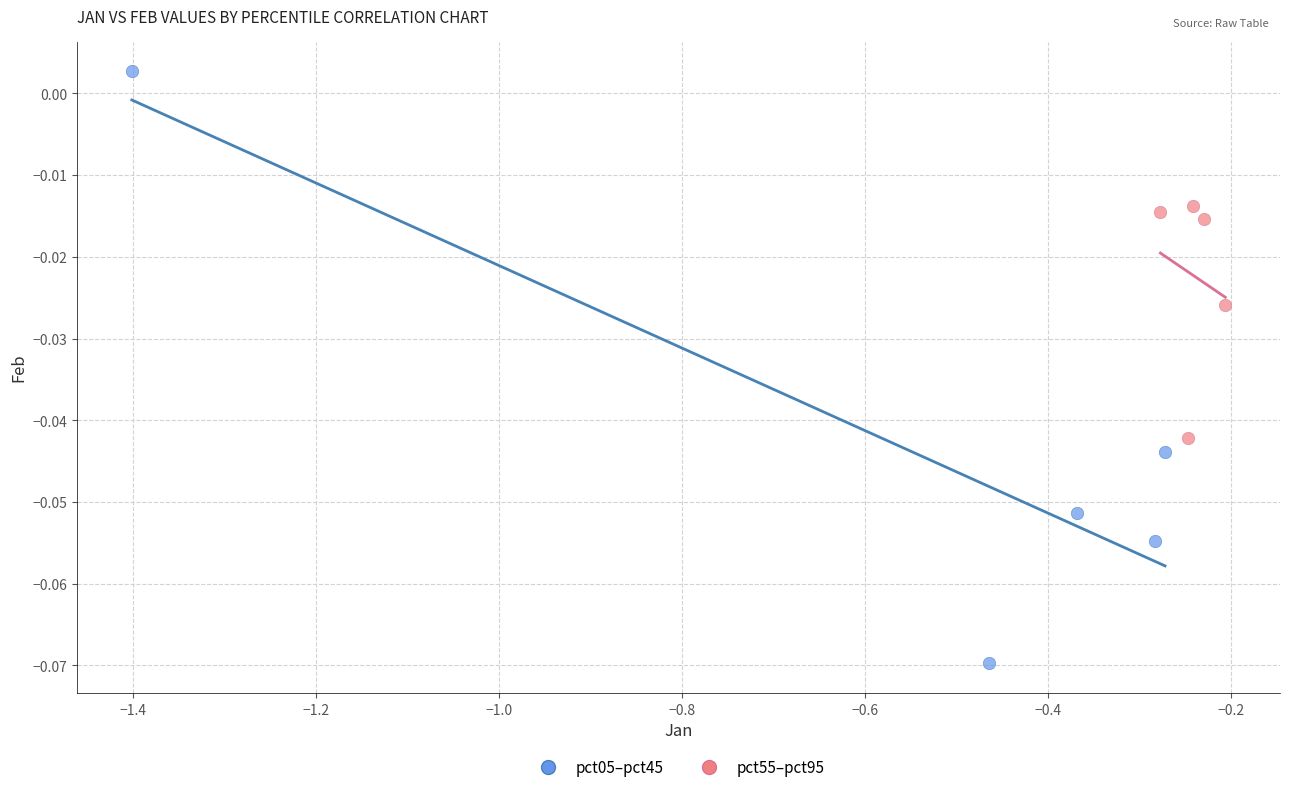

What are all the series names shown in the legend?

pct05–pct45, pct55–pct95